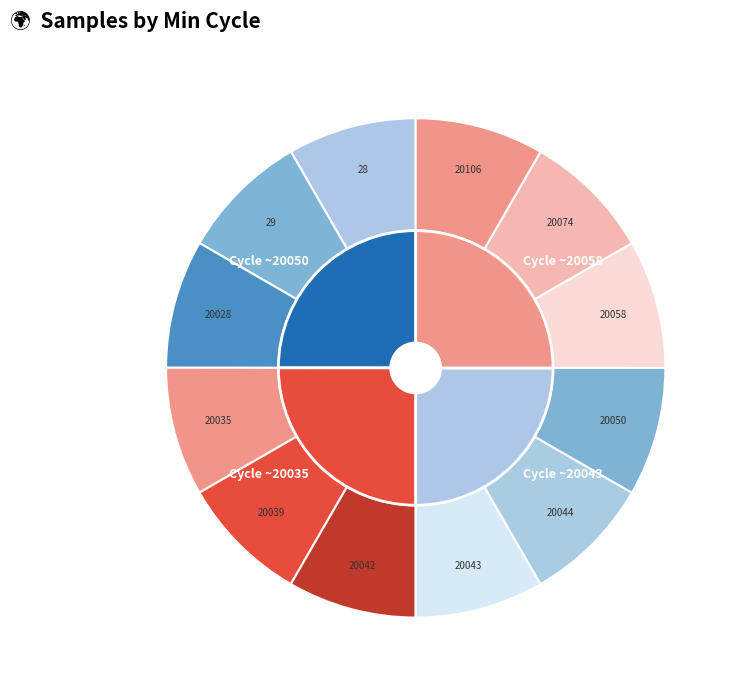

What percentage do 20074 and 20106 together represent?

16.7%